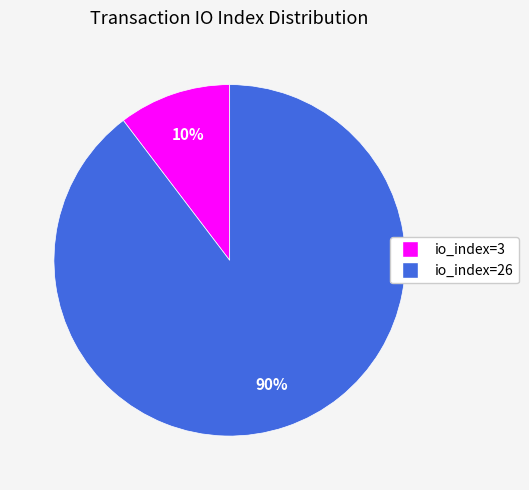

Combined, do io_index=26 and io_index=3 account for over 50%?

Yes